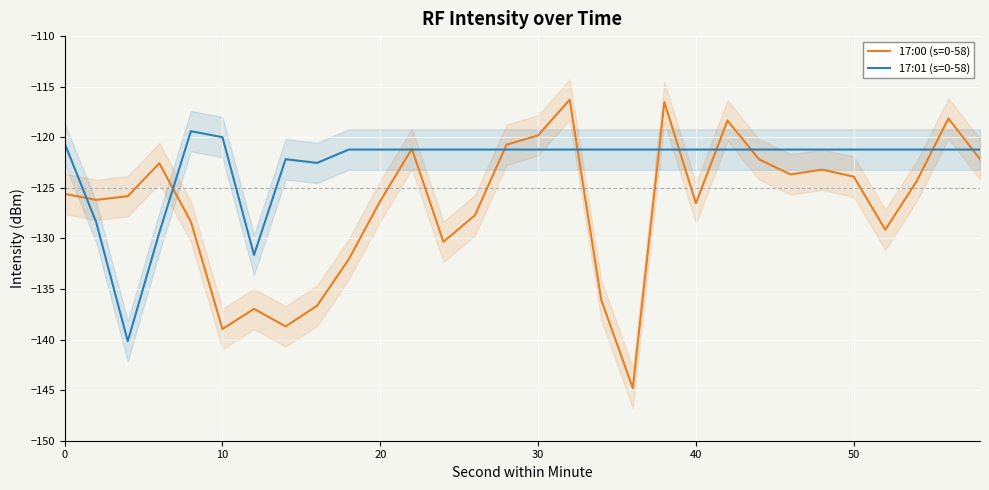

The value of 17:00 (s=0-58) at 0 is -125.6. True or false?

True